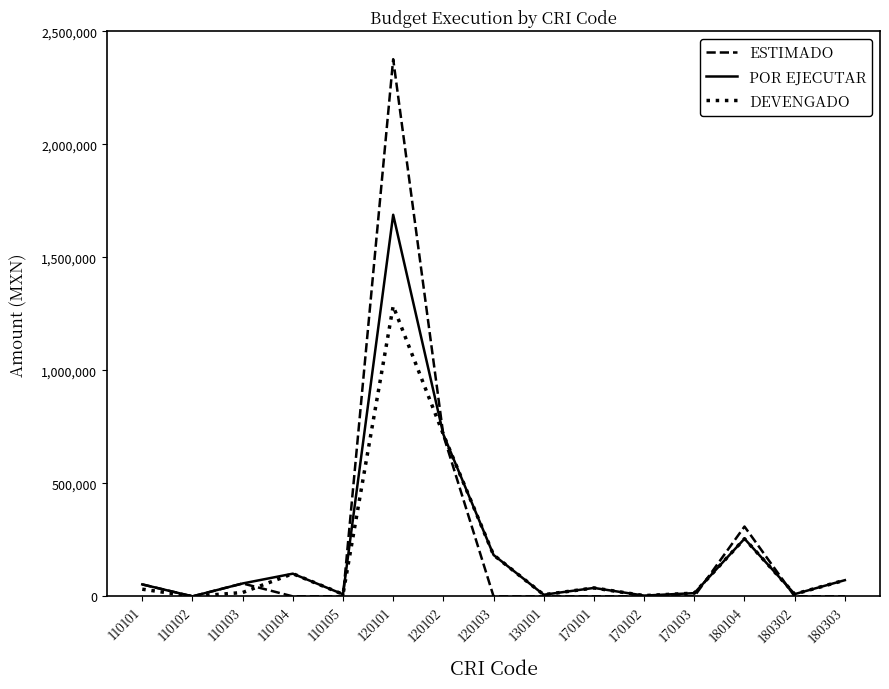

Which series has the largest range (max minus min)?

ESTIMADO